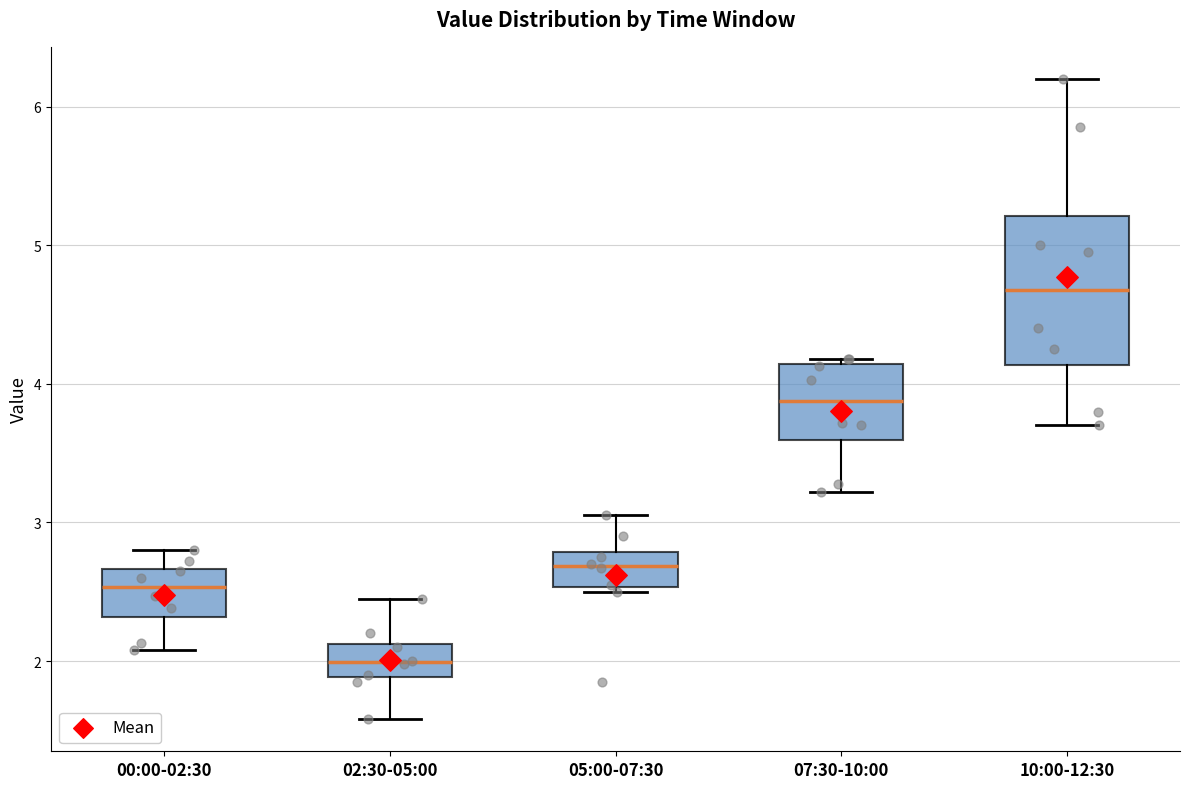

Where does the upper whisker of the box for 00:00-02:30 end on the y-axis? The values are not printed on the chart, so give them approximately, as read against the axis.

2.8